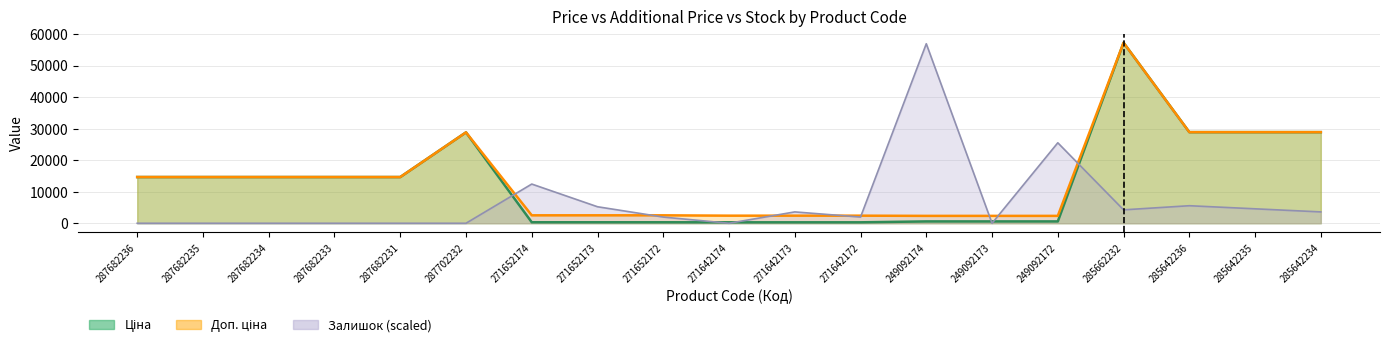

Which series changed the most between 249092173 and 285642234?

Ціна